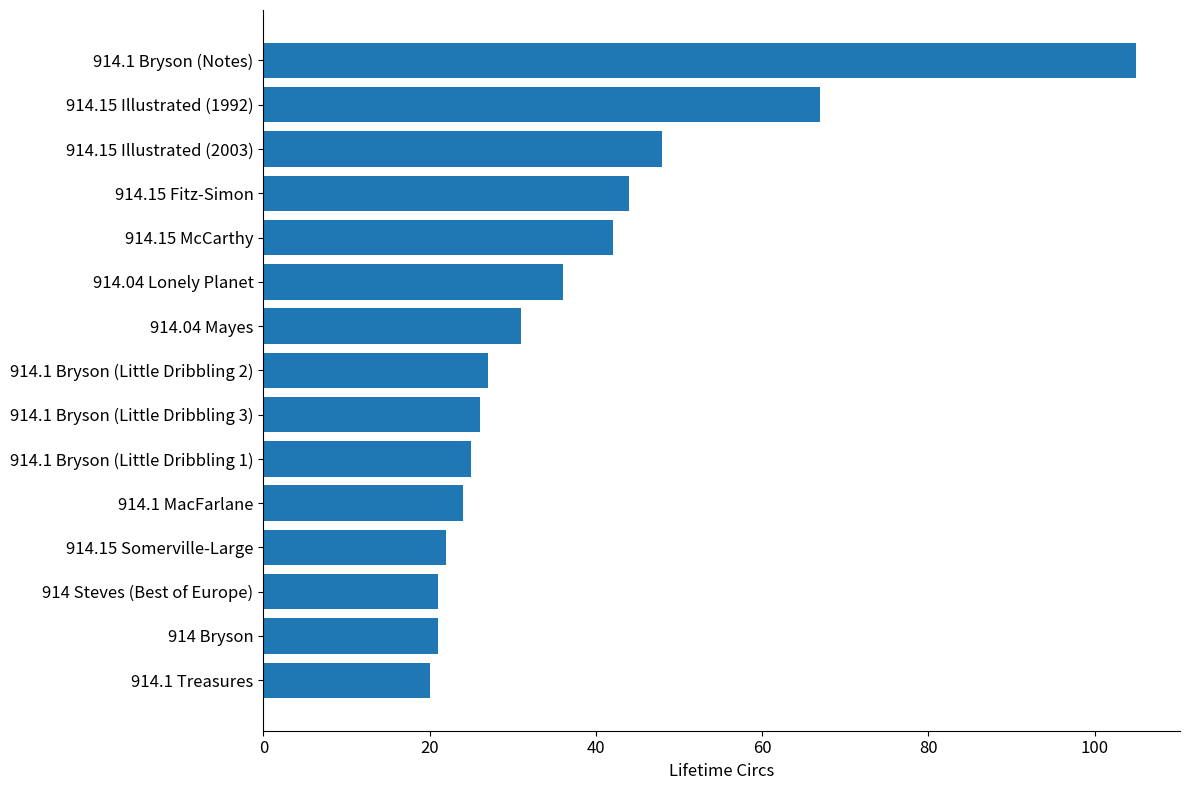

How many distinct data groups are displayed?

1